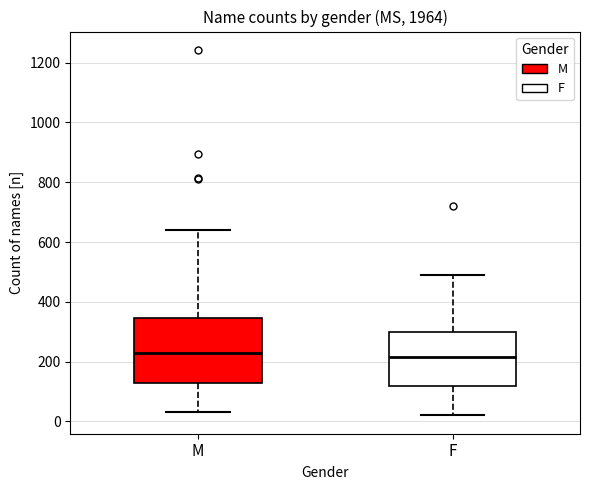

Reading left to right, read every box against the y-axis: the position of its median line, the range the box covers, and the ends of its whiskers. The values are not printed on the chart, so give them approximately, as read against the axis.

M: median 220, box 120 to 340, whiskers 40 to 640
F: median 220, box 120 to 300, whiskers 20 to 500